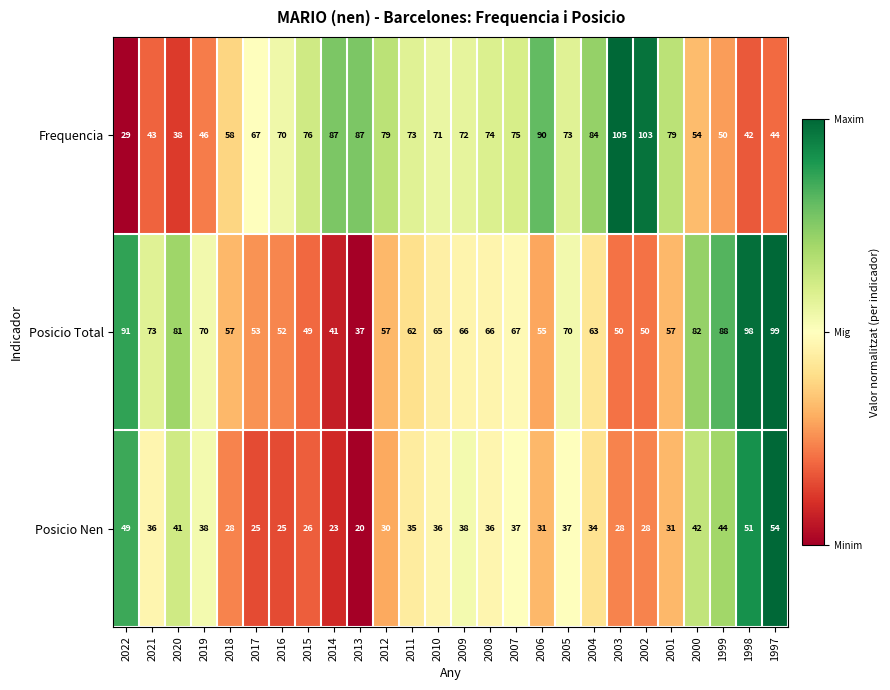

What is the average value of the Frequencia series?

68